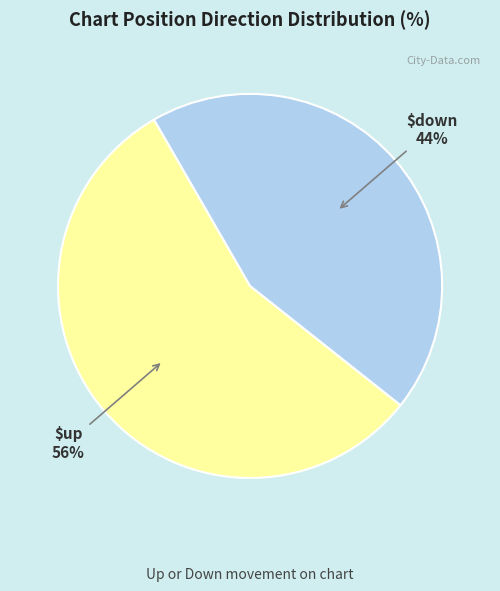

Which slice is the smallest?

down